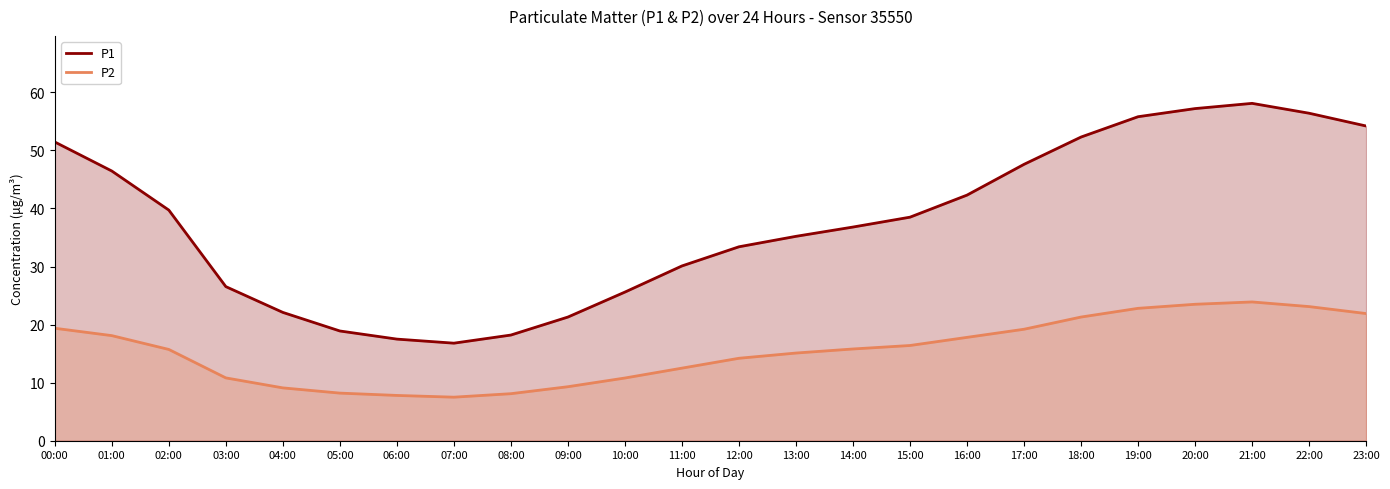

True or false: P2 and P1 intersect in this chart.

False